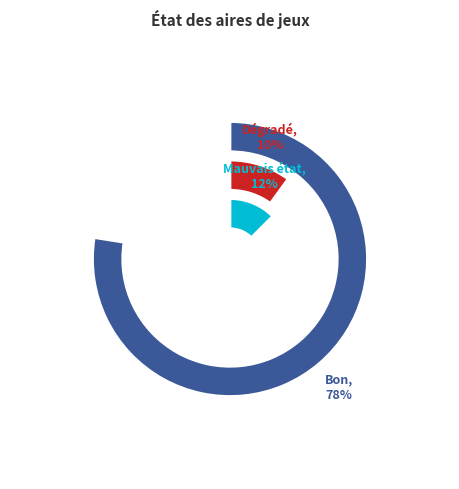

What is the ratio of the value at Mauvais état to the value at Bon?

0.2